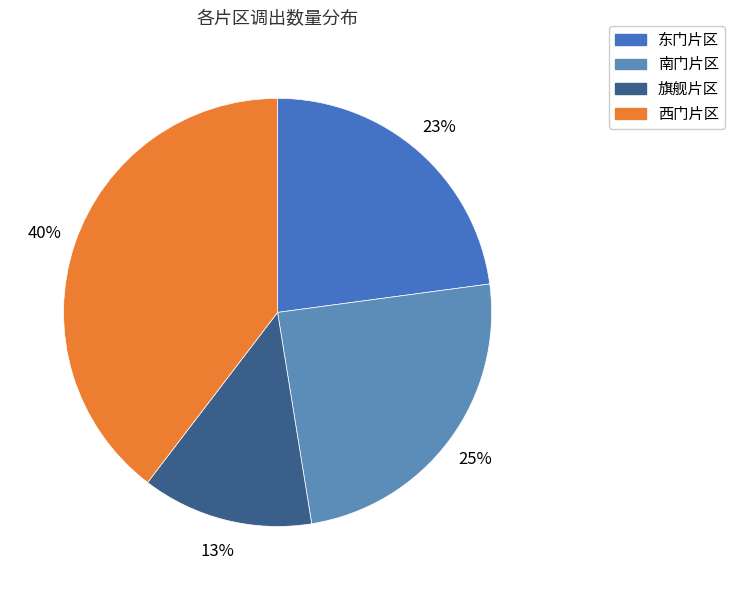

To the nearest percent, what percentage of the pie is 南门片区?

25%